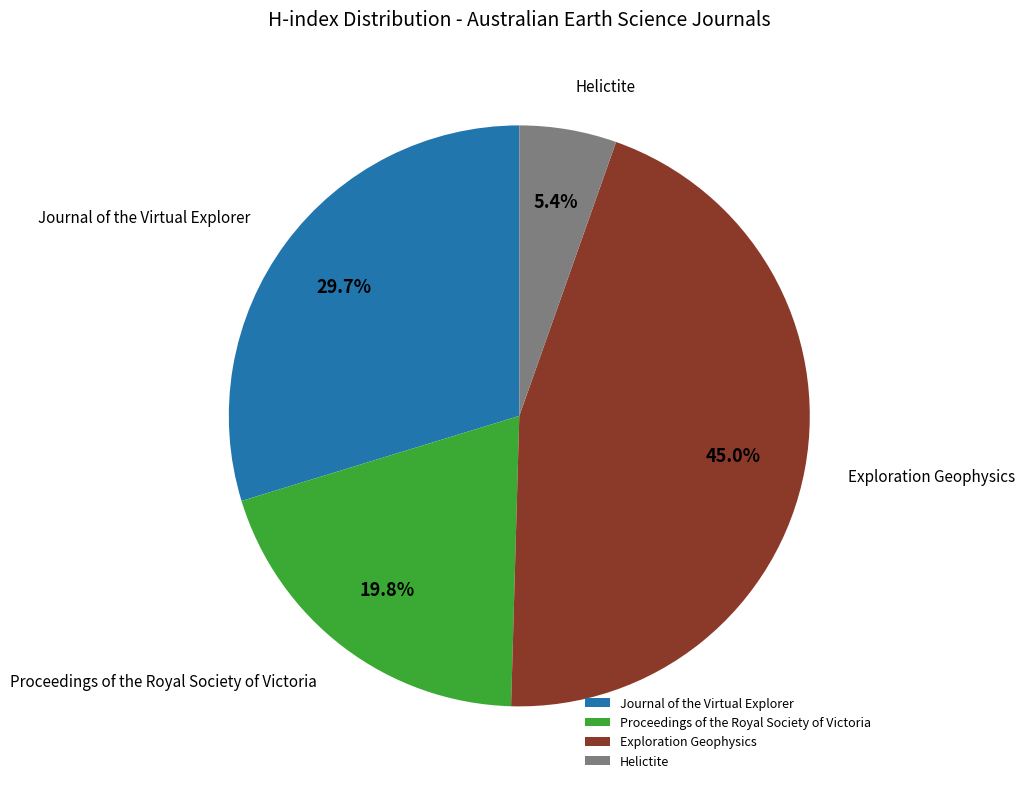

To the nearest percent, what is the average slice percentage?

25%